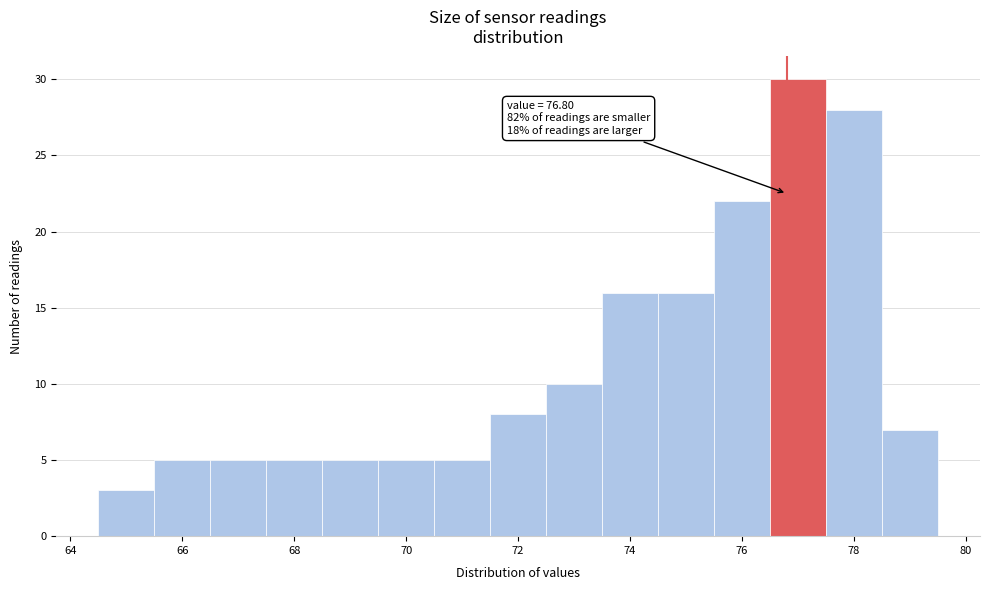

Which range on the x-axis has the tallest bar?

76.5 to 77.5